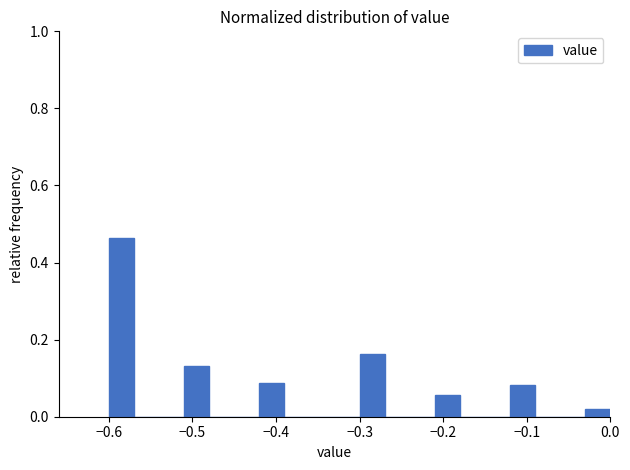

Around what value on the x-axis is the tallest bar? Give the approximate position of its centre, as read against the axis.

-0.58